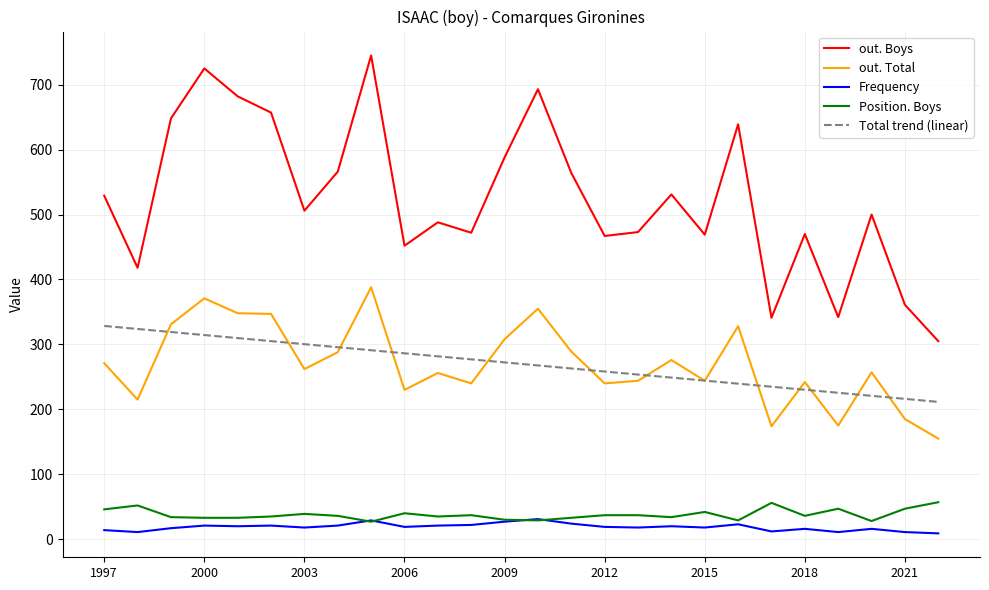

Which series has the largest total across all categories?

out. Boys